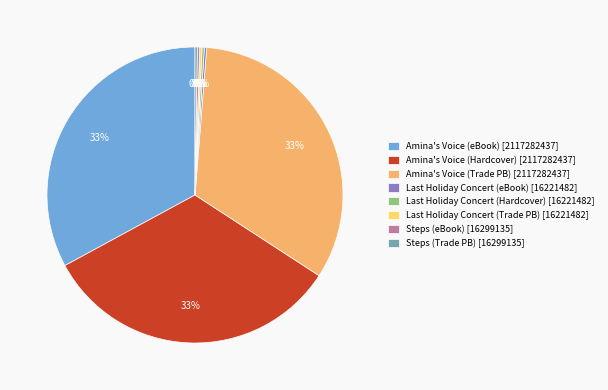

True or false: Amina's Voice (eBook) [2117282437] accounts for 33% of the total.

True